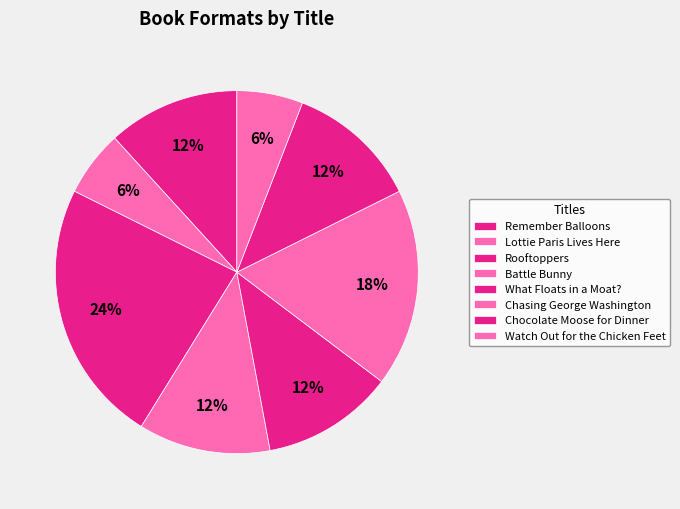

To the nearest percent, what is the average slice percentage?

12%